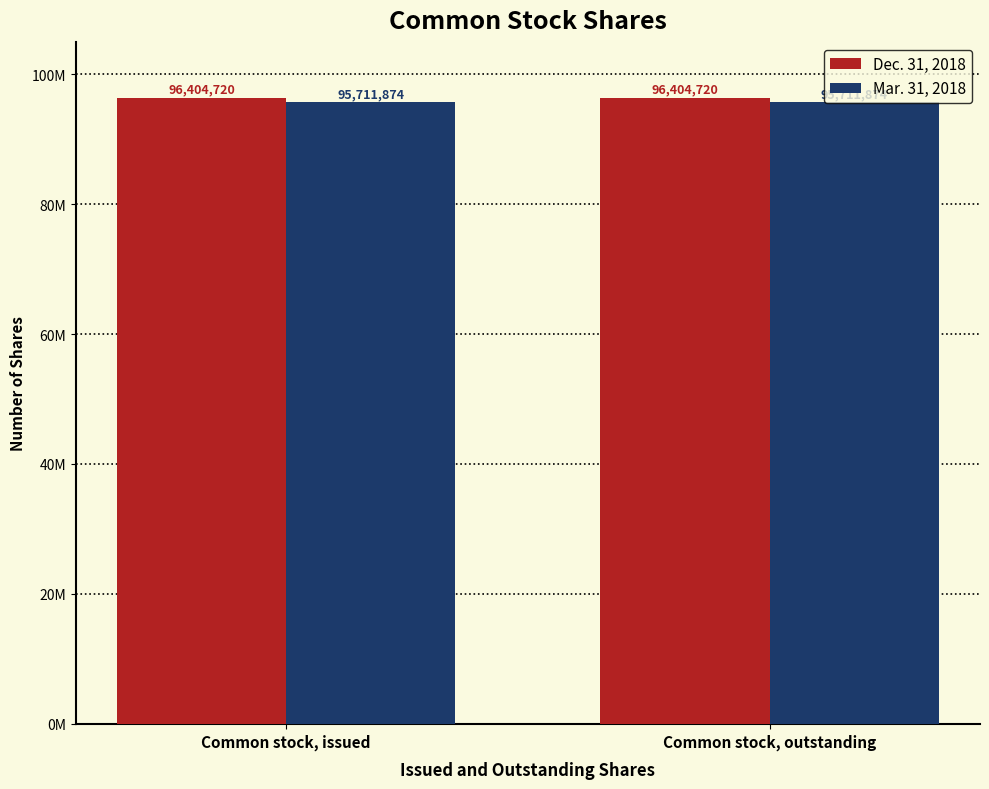

What is the total value across all series at Common stock, issued?

192116594